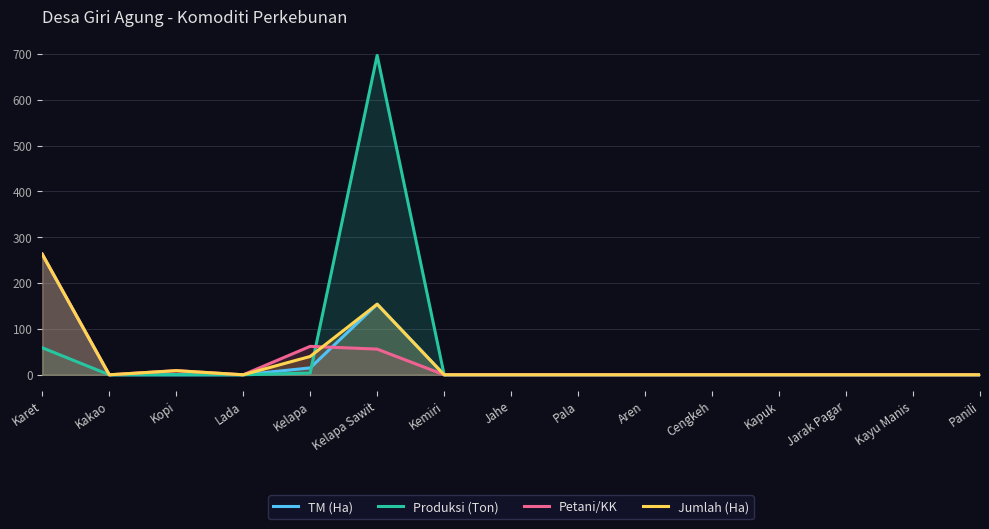

Is it true that TM (Ha) equals 0.0 at Kemiri?

True